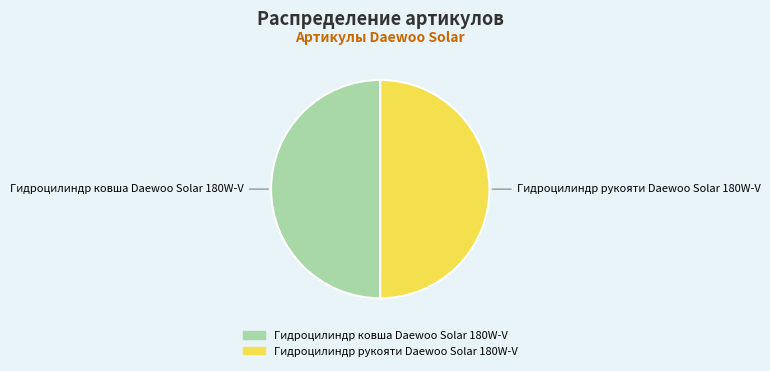

Combined, do Гидроцилиндр рукояти Daewoo Solar 180W-V and Гидроцилиндр ковша Daewoo Solar 180W-V account for over 50%?

Yes